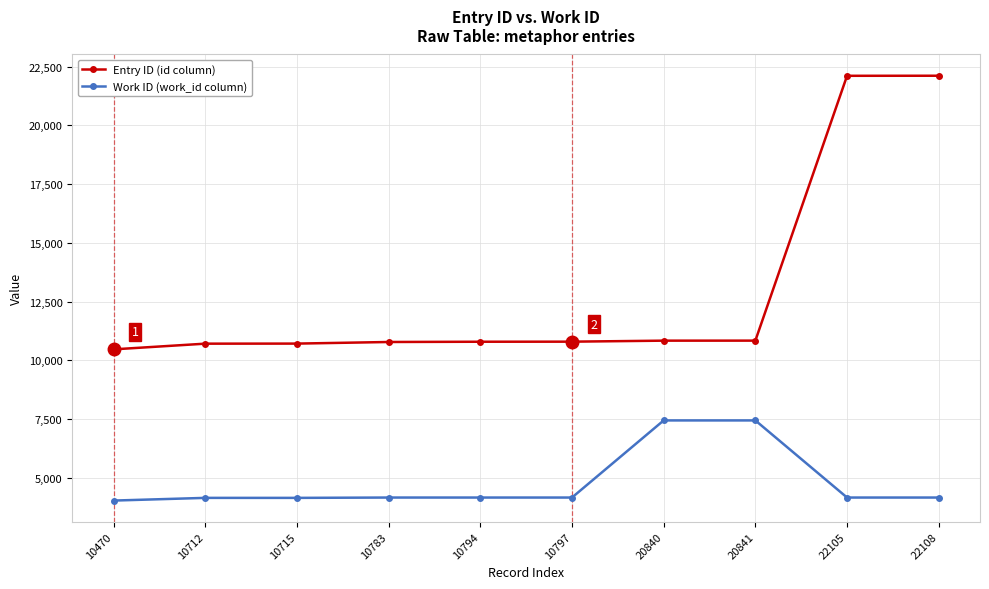

Which series changed the most between 10470 and 10797?

Entry ID (id column)